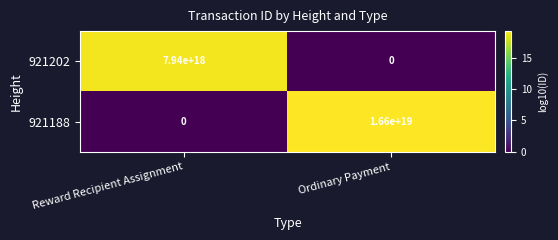

Between Reward Recipient Assignment and Ordinary Payment, which series saw the biggest shift?

921188